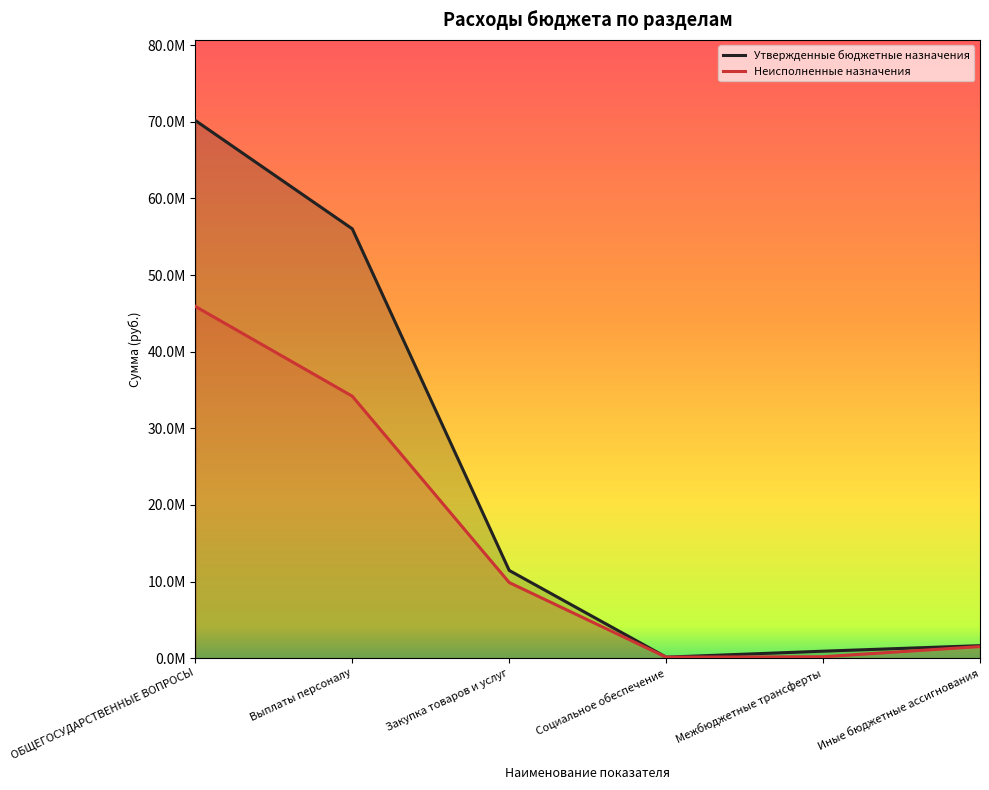

True or false: Утвержденные бюджетные назначения has more than 0 points higher than both neighbors.

False